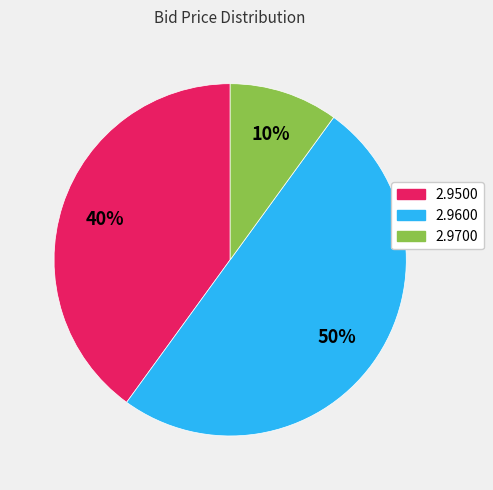

To the nearest percent, what is the average slice percentage?

33%